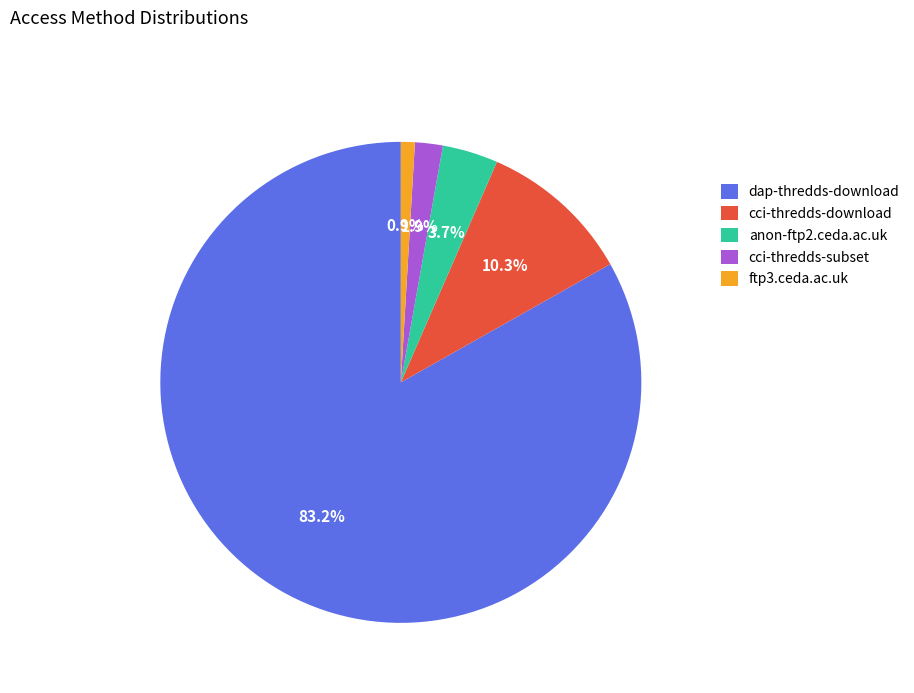

Which slice is the smallest?

ftp3.ceda.ac.uk